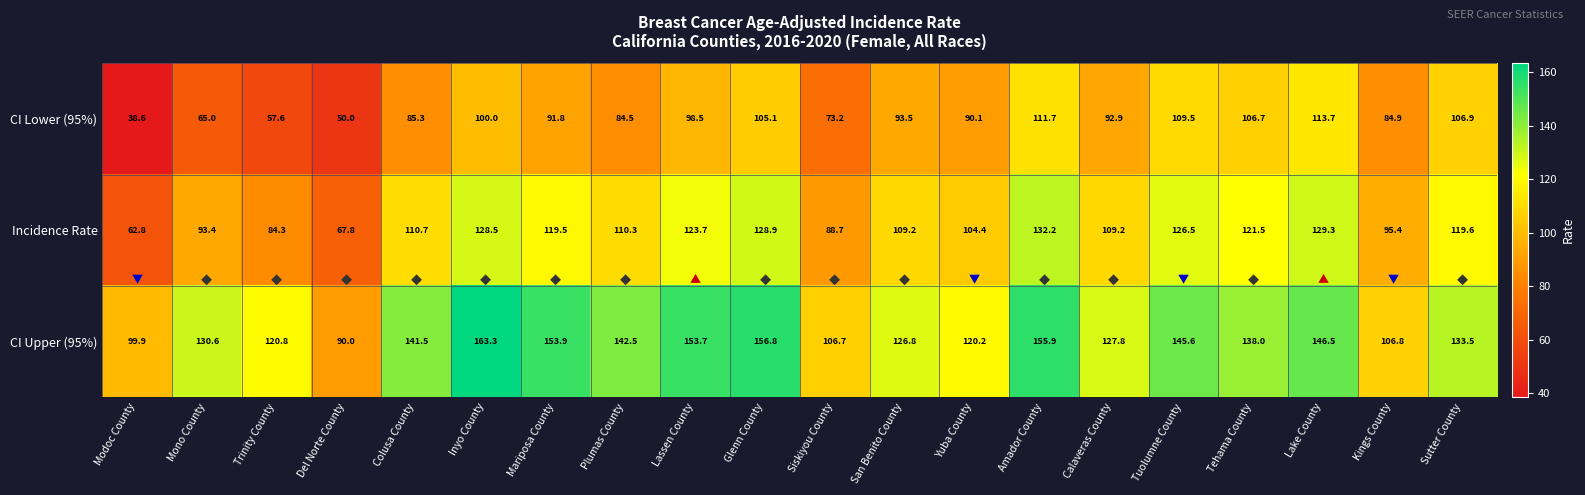

What is the difference between the maximum and minimum values in the CI Lower (95%) series?

75.1